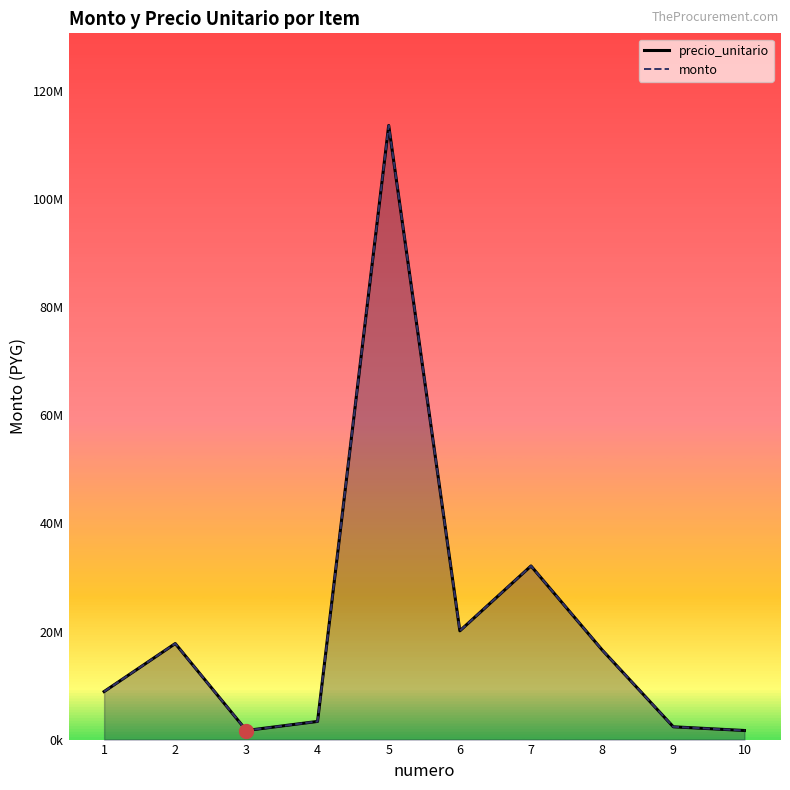

Is it true that precio_unitario equals 6695851 at 8?

False